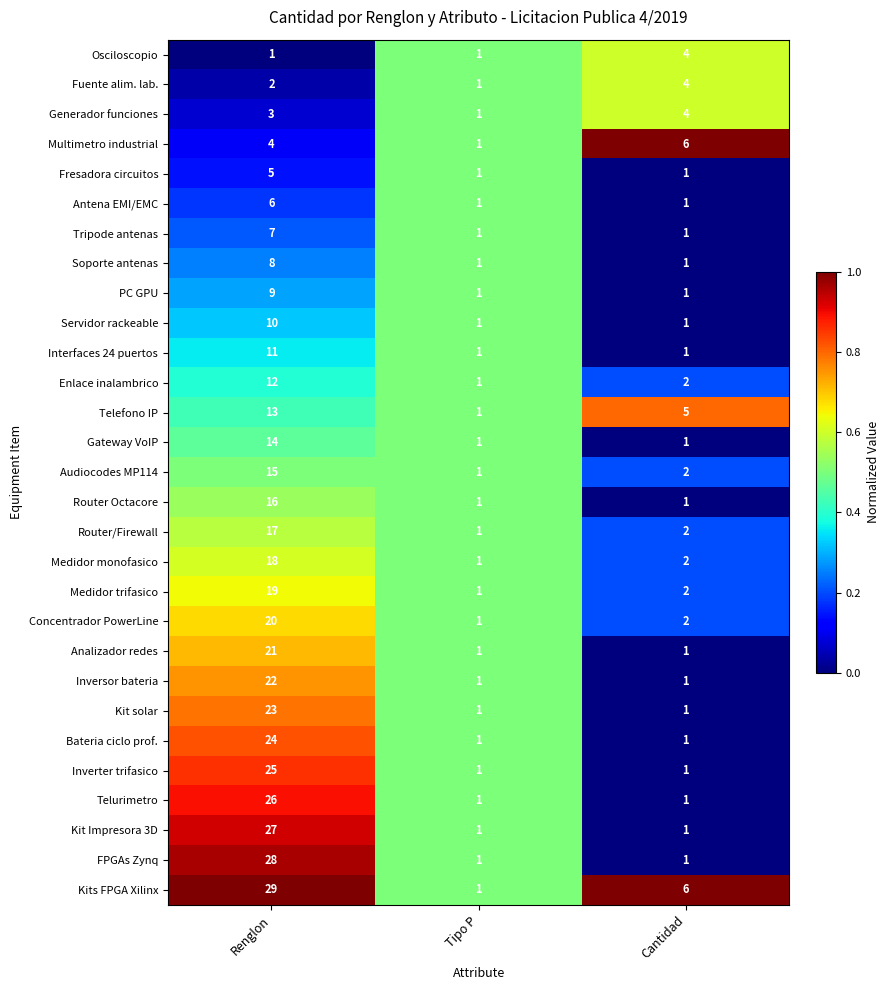

What is the sum of the Concentrador PowerLine values at Cantidad and Renglon?

22